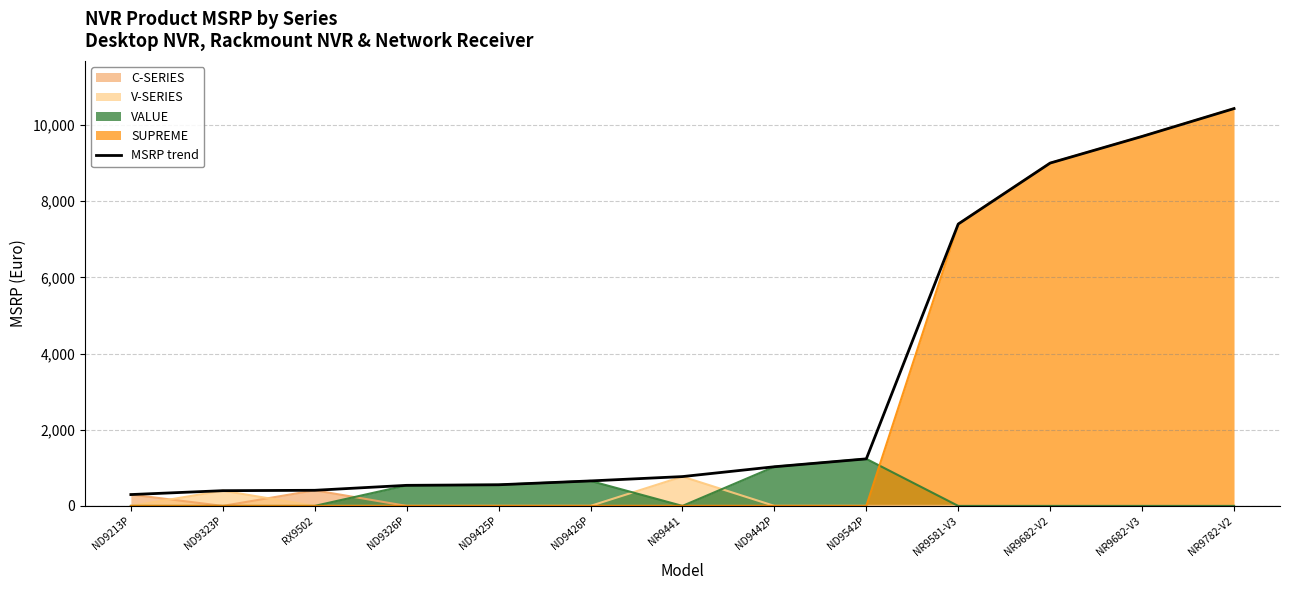

How many data points are less than 770?

6